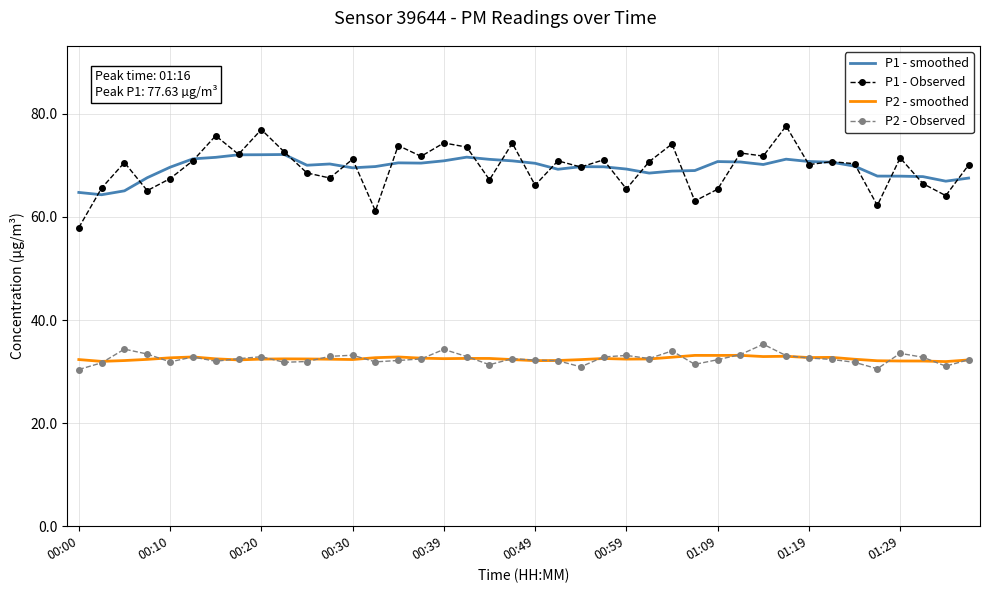

Which series has the widest spread of values?

P1 - Observed